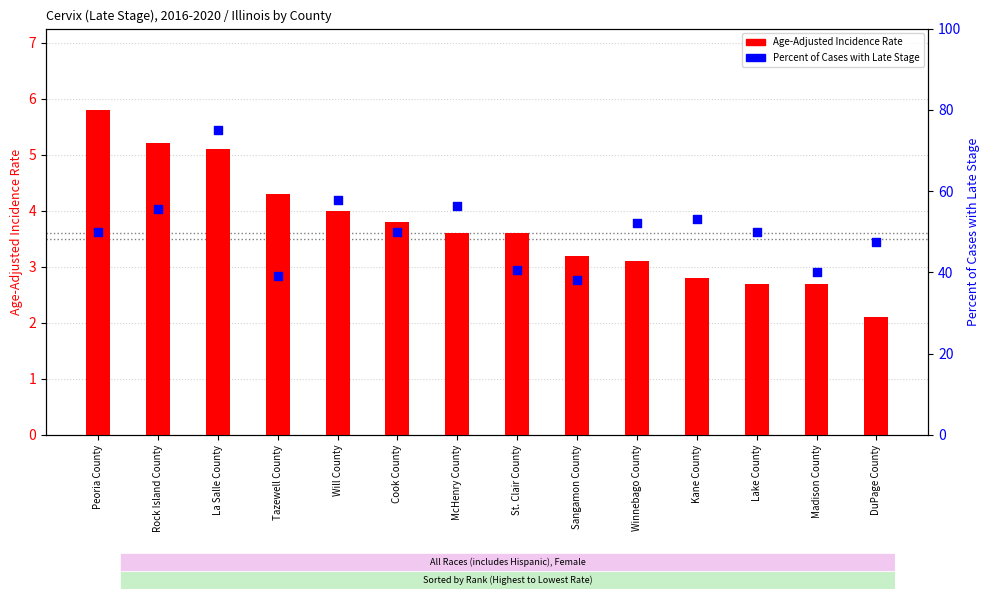

What are all the series names shown in the legend?

Age-Adjusted Incidence Rate, Percent of Cases with Late Stage